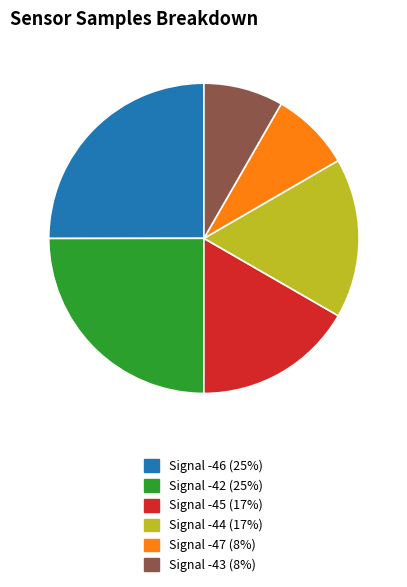

Is there any slice that represents more than half of the pie?

No